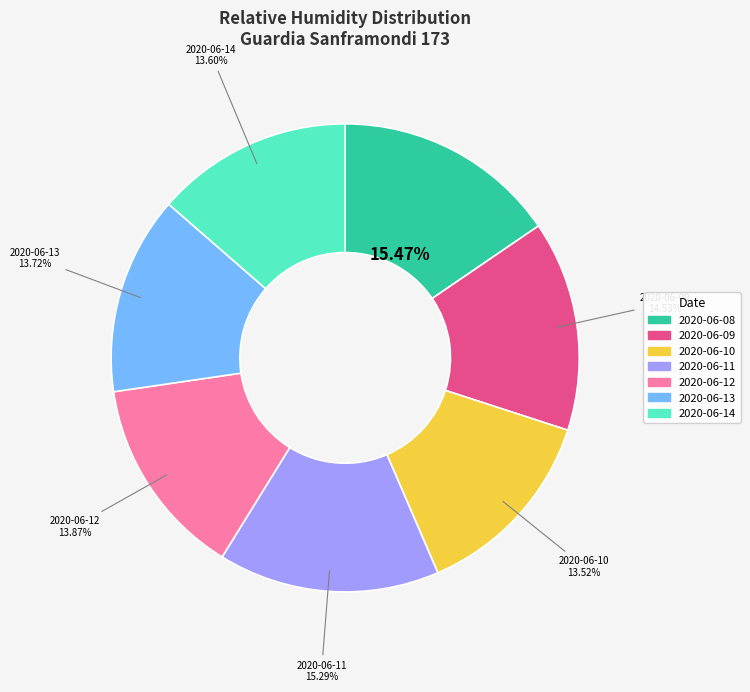

To the nearest percent, what portion does 2020-06-08 represent?

15%